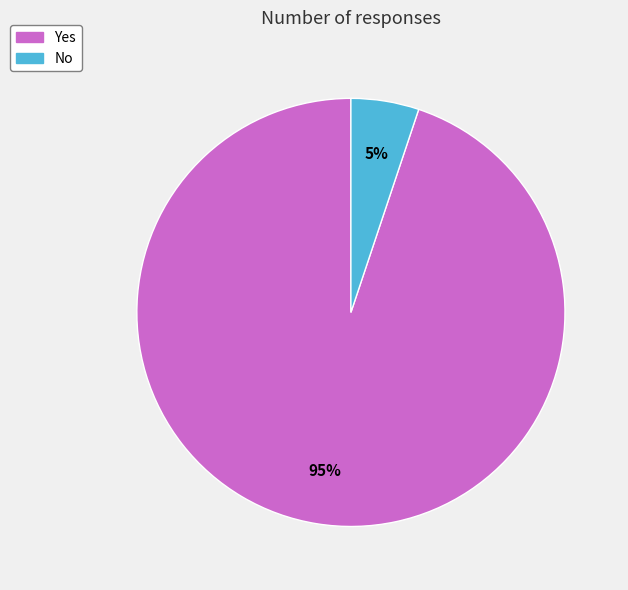

How many segments does this pie chart have?

2